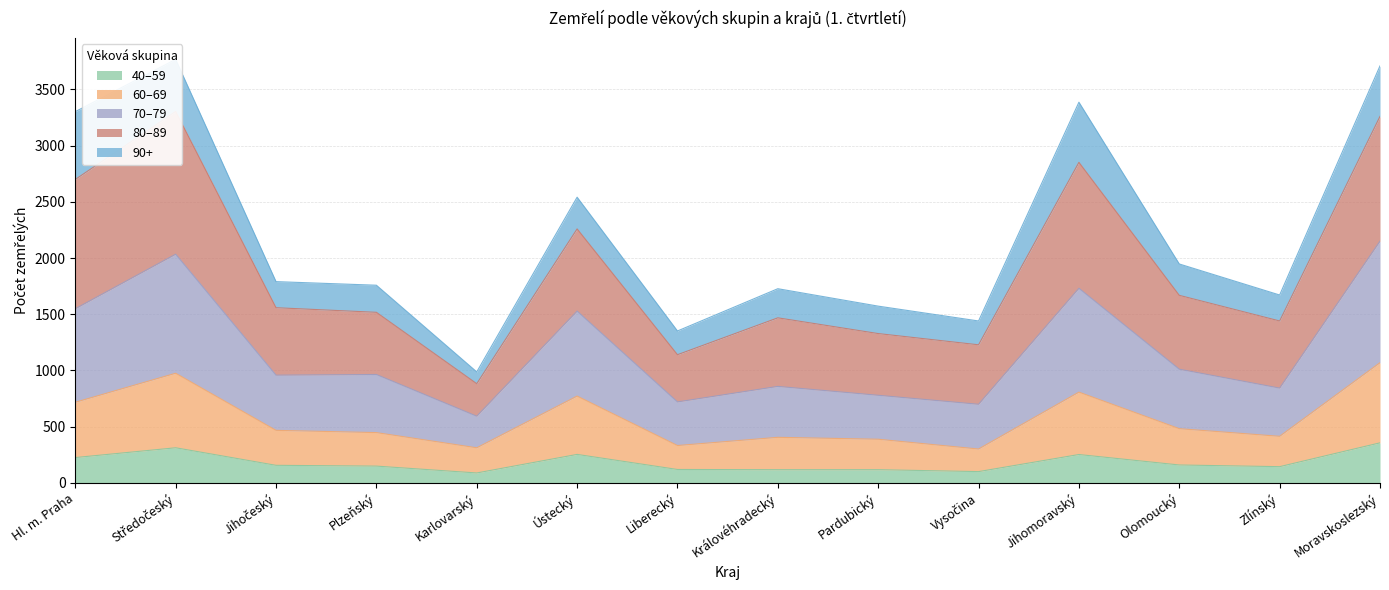

True or false: 40–59 and 80–89 intersect in this chart.

False